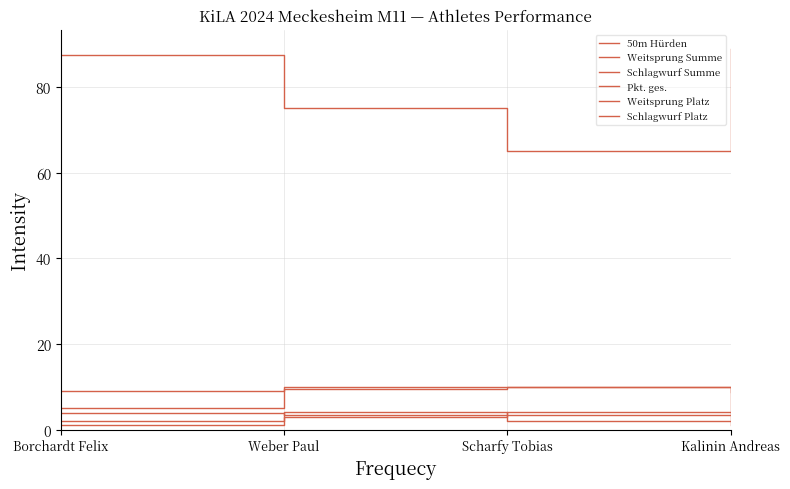

True or false: Pkt. ges. and Schlagwurf Summe cross at least once.

False